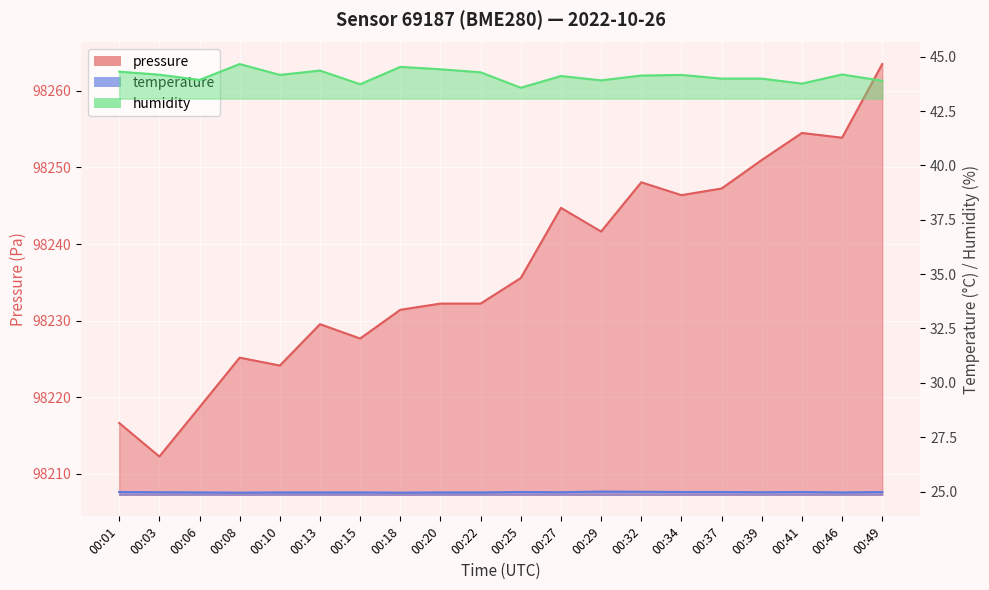

Where is the first local minimum for pressure?

00:03